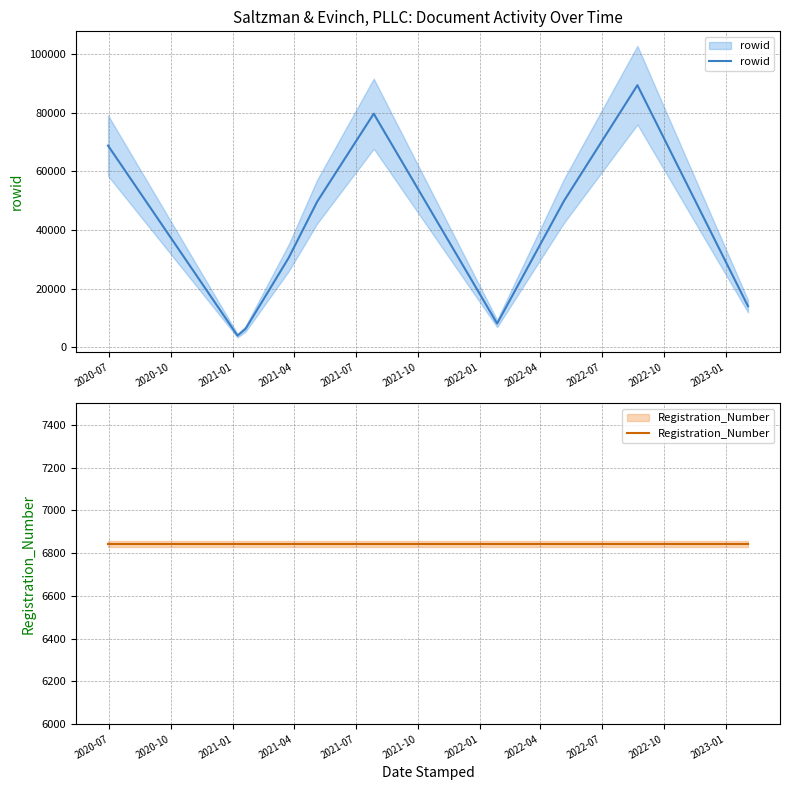

Is it true that rowid equals 6279 at 2021-01?

True